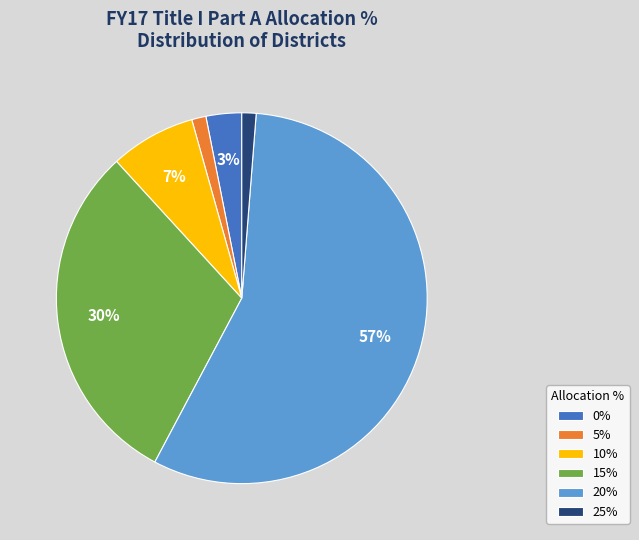

The 20% slice represents 68% of the pie. True or false?

False